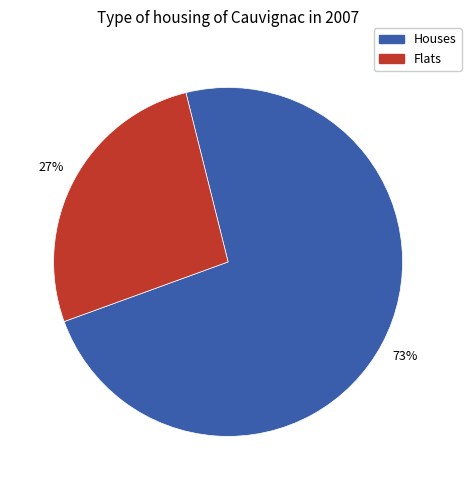

To the nearest percent, what is the average slice percentage?

50%